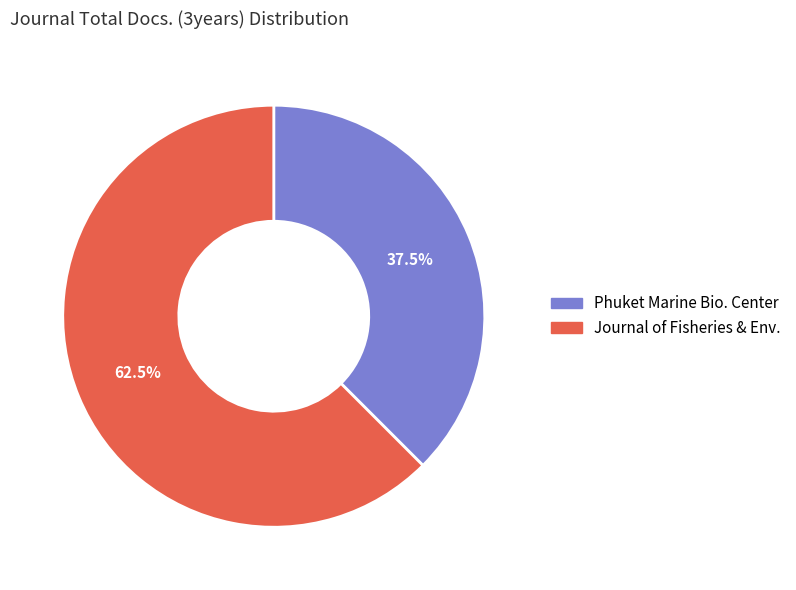

Is there a majority slice in this chart?

Yes